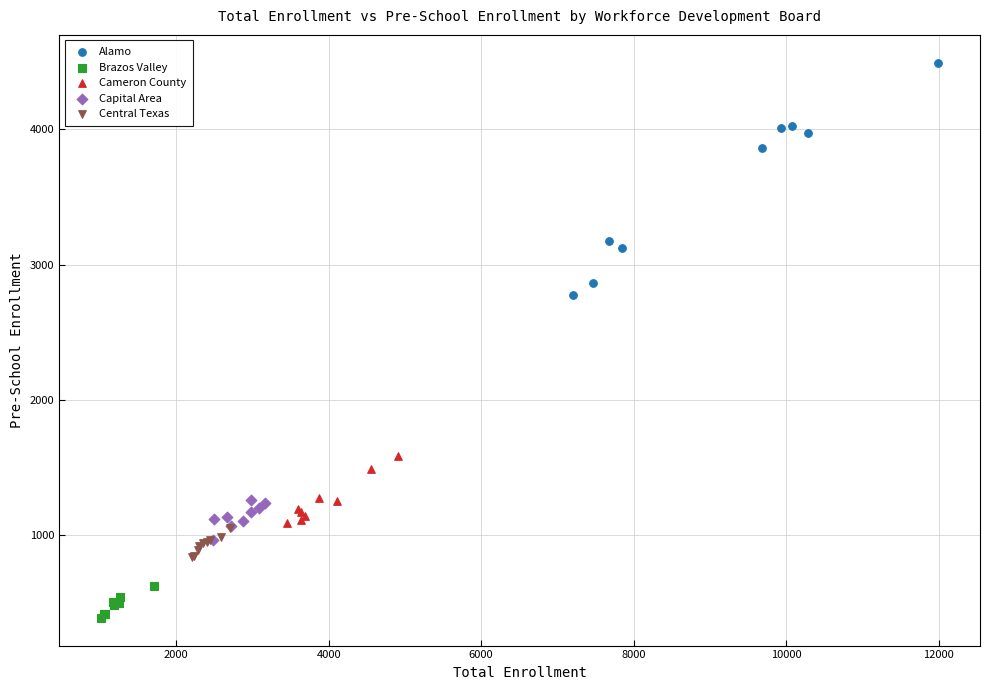

Which series reaches the minimum Y coordinate?

Brazos Valley